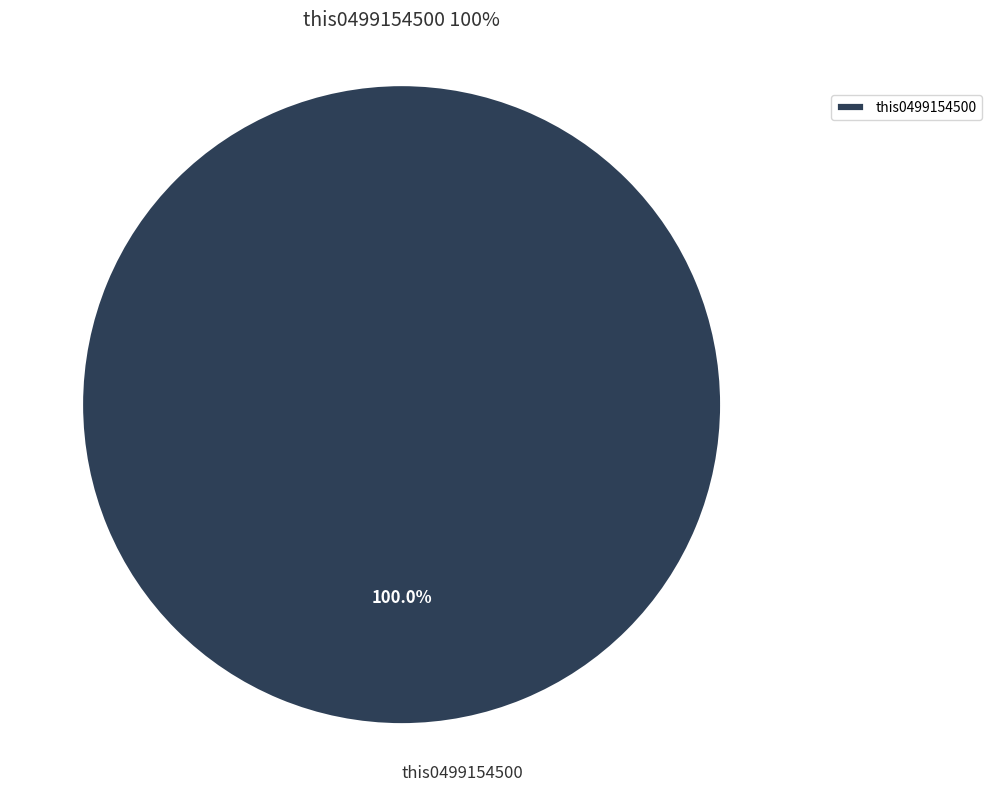

Which category accounts for the majority?

this0499154500